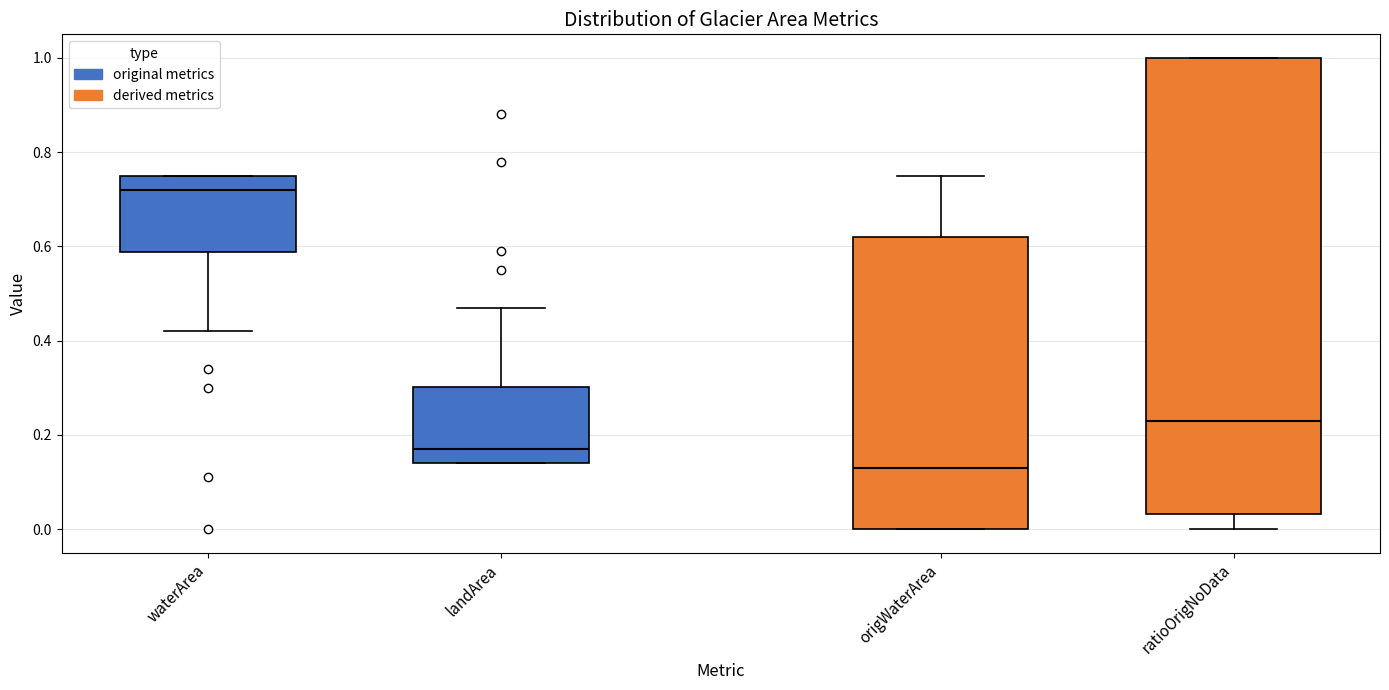

Reading left to right, transcribe this box plot: for each box, give where its median line is, the range the box spans, and where its two whiskers end, as read against the y-axis. The values are not printed on the chart, so give them approximately, as read against the axis.

waterArea: median 0.72, box 0.58 to 0.76, whiskers 0.42 to 0.76
landArea: median 0.18, box 0.14 to 0.30, whiskers 0.14 to 0.48
origWaterArea: median 0.14, box 0.00 to 0.62, whiskers 0.00 to 0.76
ratioOrigNoData: median 0.24, box 0.04 to 1.00, whiskers 0.00 to 1.00